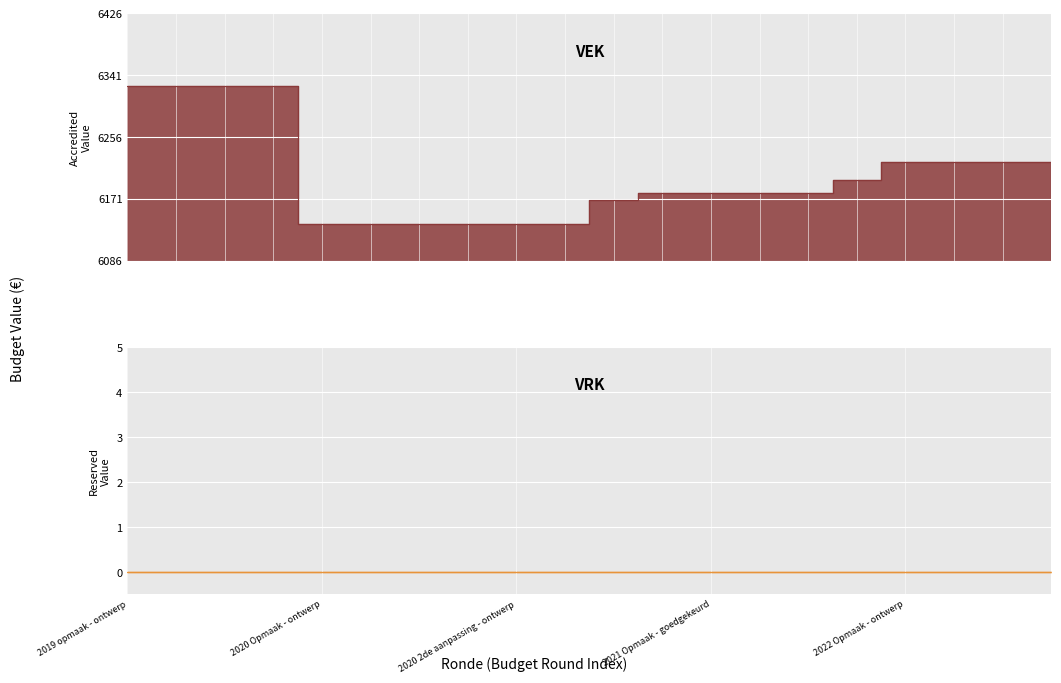

What is the sum of the values at 2021 1ste aanpassing - goedgekeurd and 2020 uitvoering?

12348